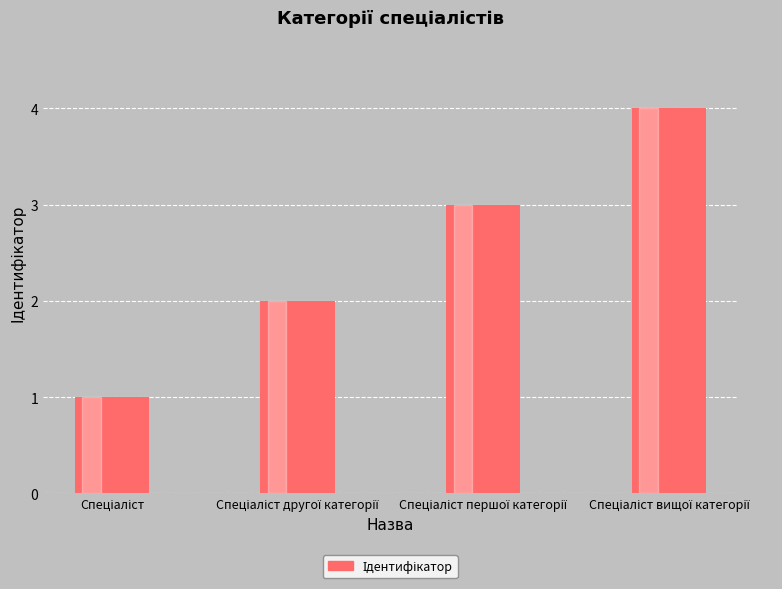

What is the sum of all values?

10